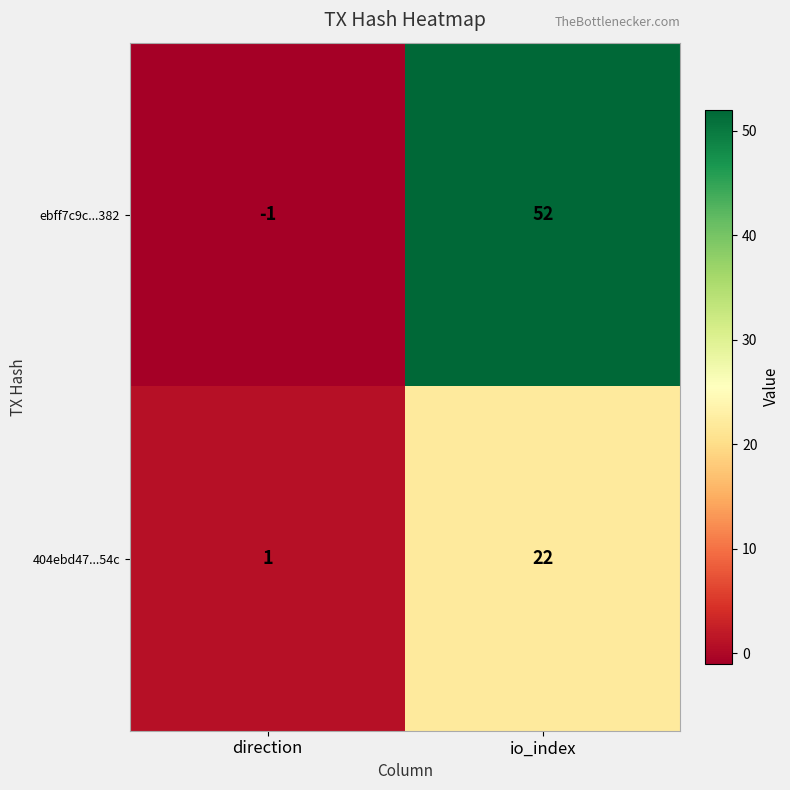

Reading left to right, what are all the values shown in this chart?

ebff7c9c...382: -1	52
404ebd47...54c: 1	22